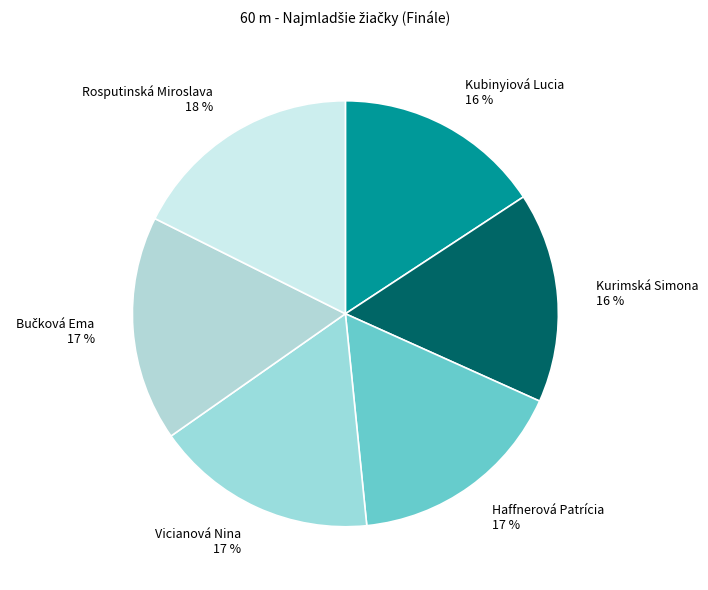

How many slices are in this pie chart?

6